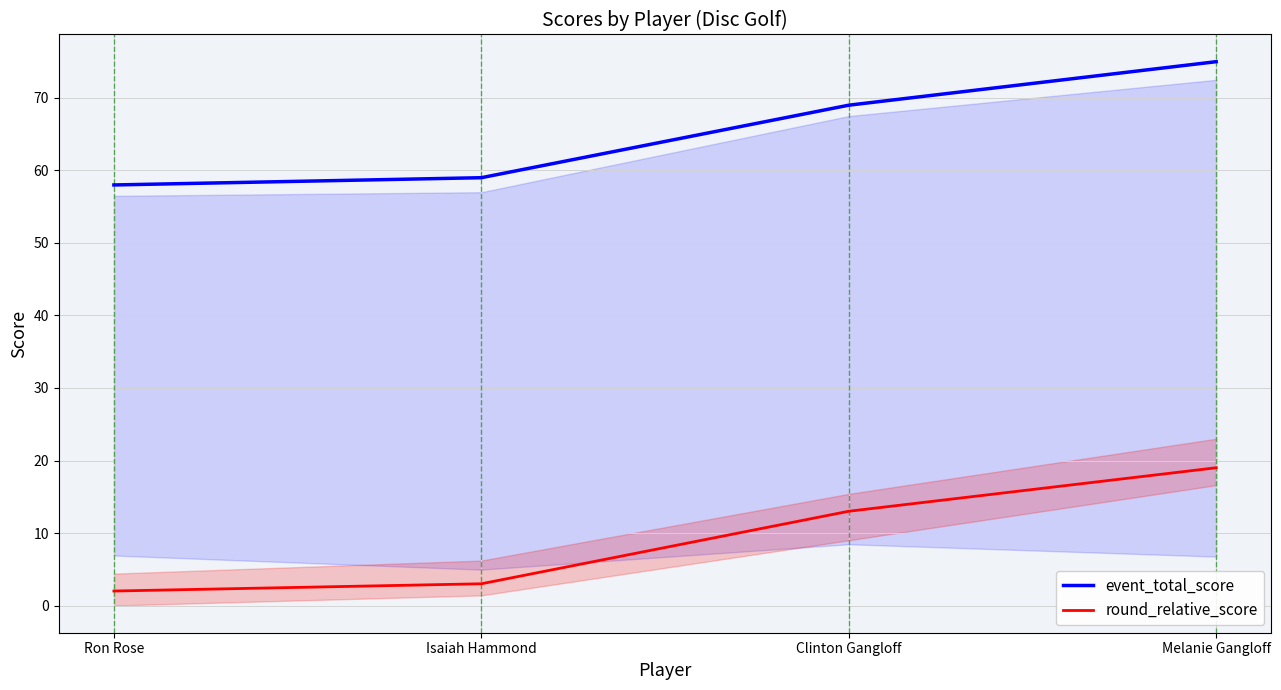

Rank the series at Clinton Gangloff from lowest to highest value.

round_relative_score, event_total_score